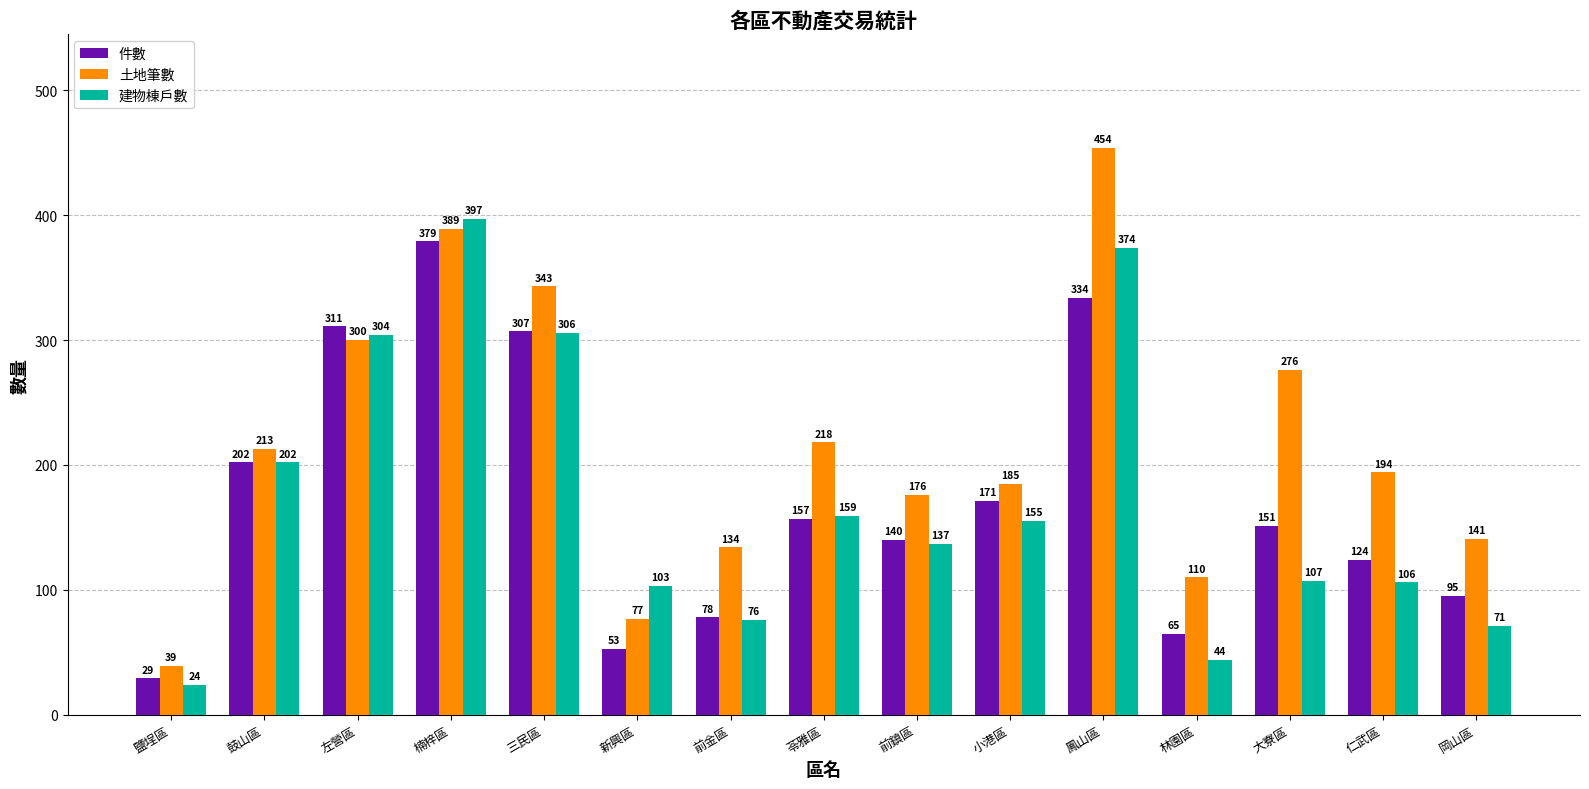

Reading right to left, what are all the values shown in this chart?

件數: 95	124	151	65	334	171	140	157	78	53	307	379	311	202	29
土地筆數: 141	194	276	110	454	185	176	218	134	77	343	389	300	213	39
建物棟戶數: 71	106	107	44	374	155	137	159	76	103	306	397	304	202	24